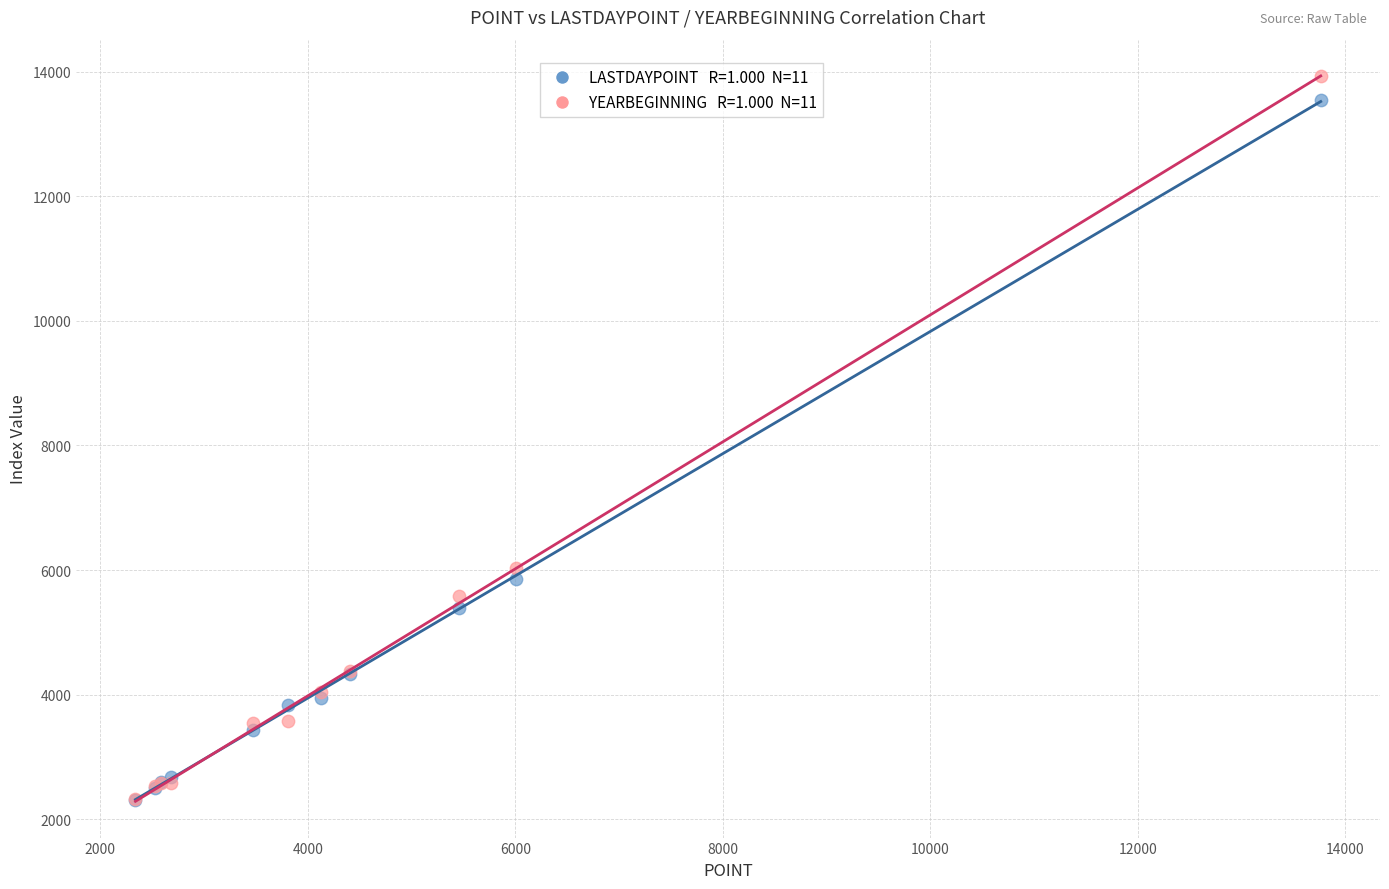

Across all series, what Y value is closest to 8119?

6039.7